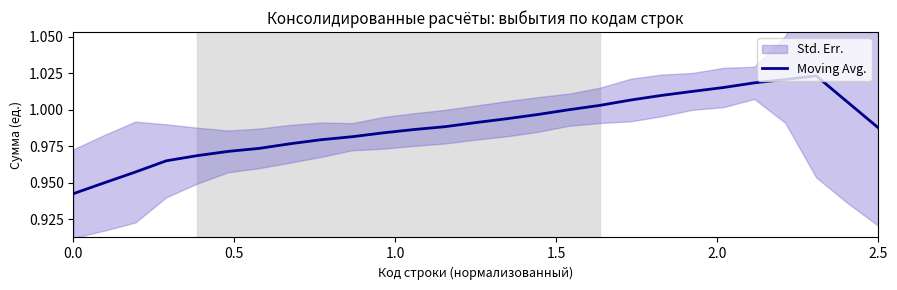

How many interior local peaks (higher than both neighbors) does the data have?

1